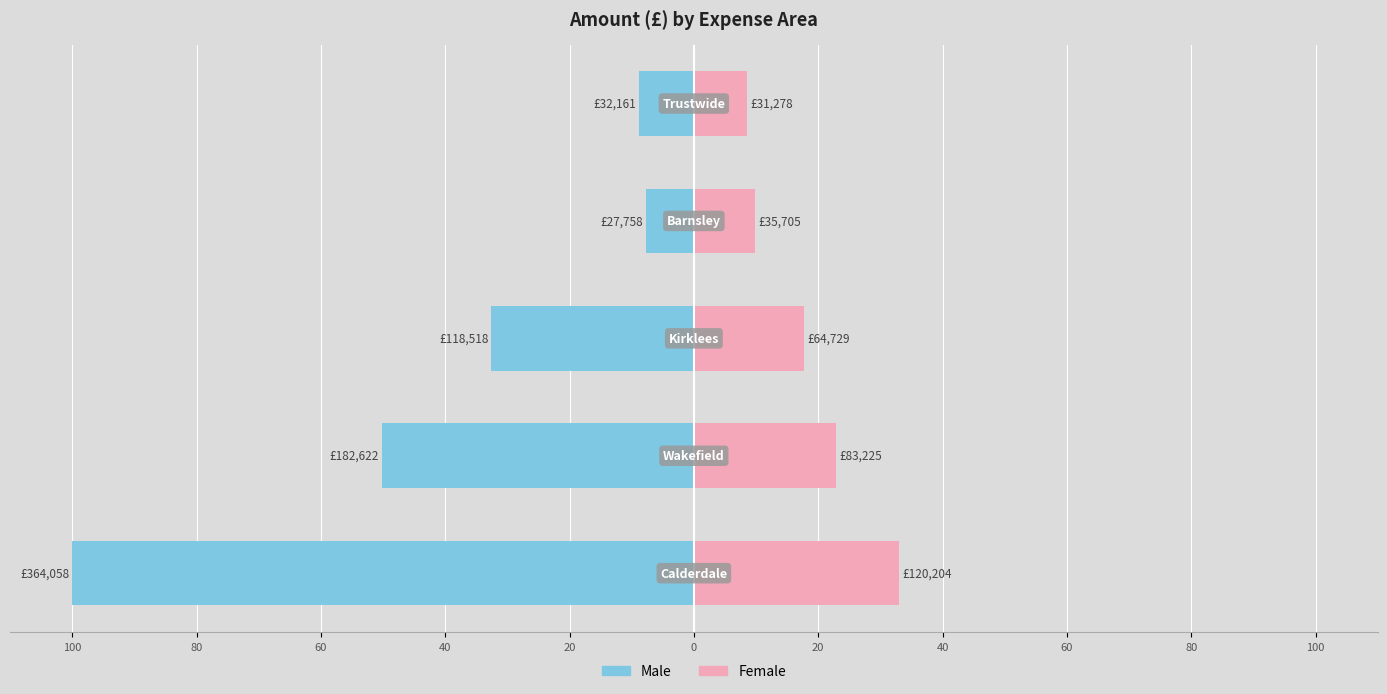

True or false: Male has a value of -56.7 at 60.

False